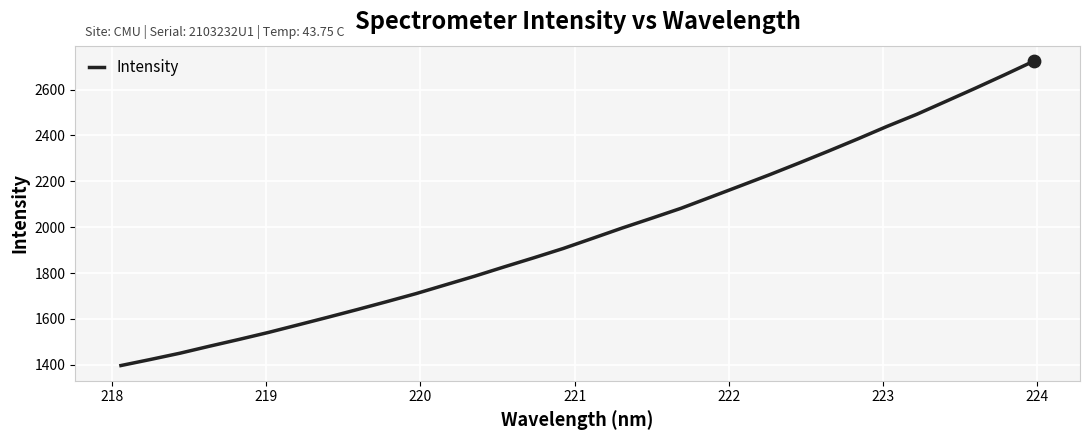

What is the smallest value displayed?

1396.2